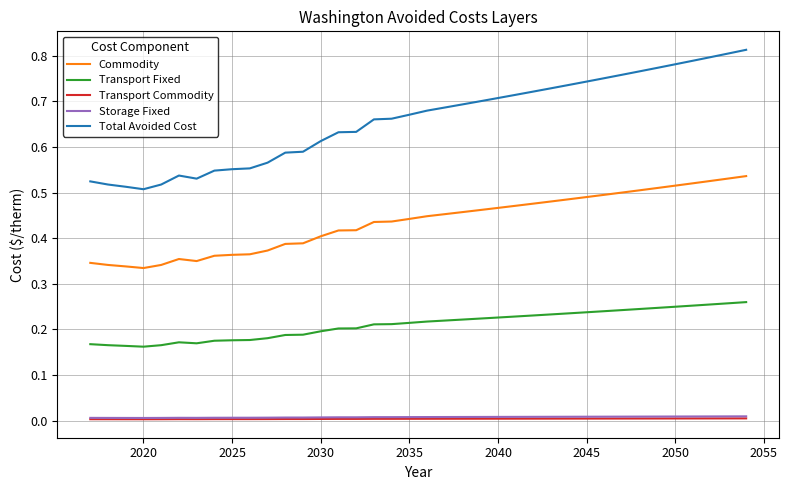

True or false: Commodity and Transport Fixed intersect in this chart.

False